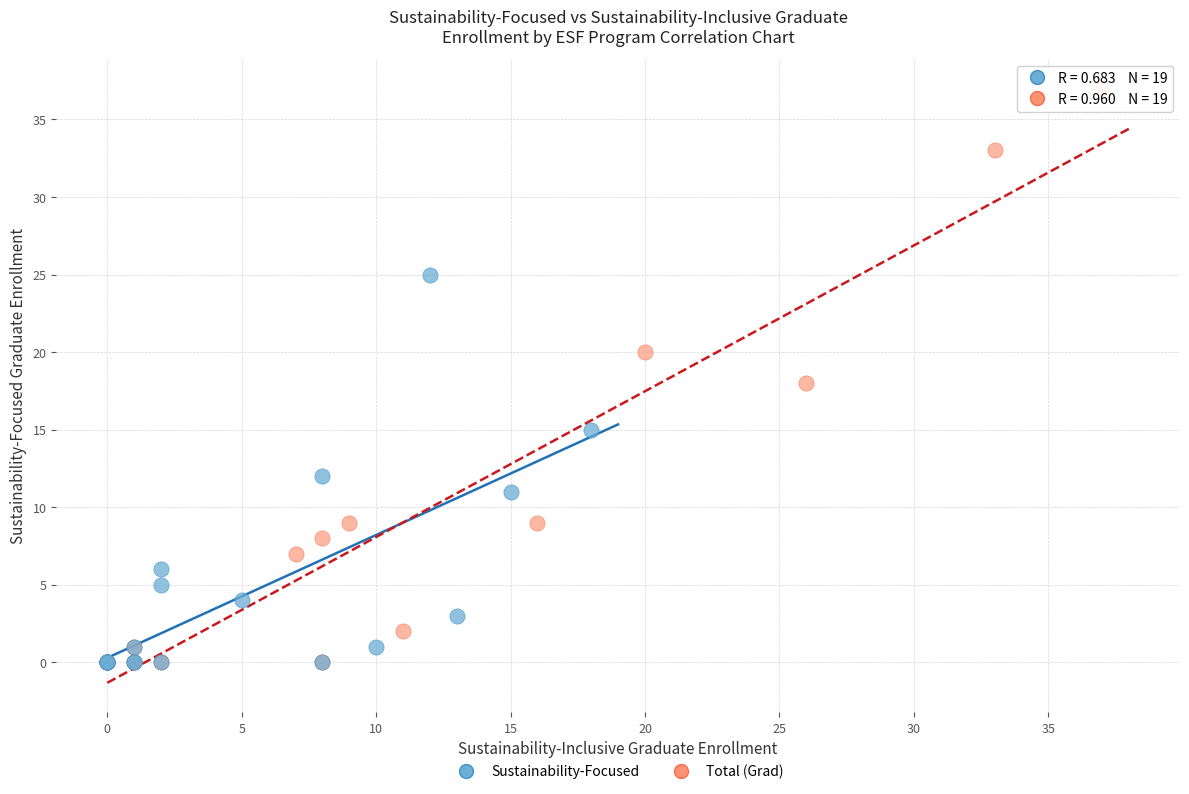

Which series contains the highest Y value?

Total (Grad)